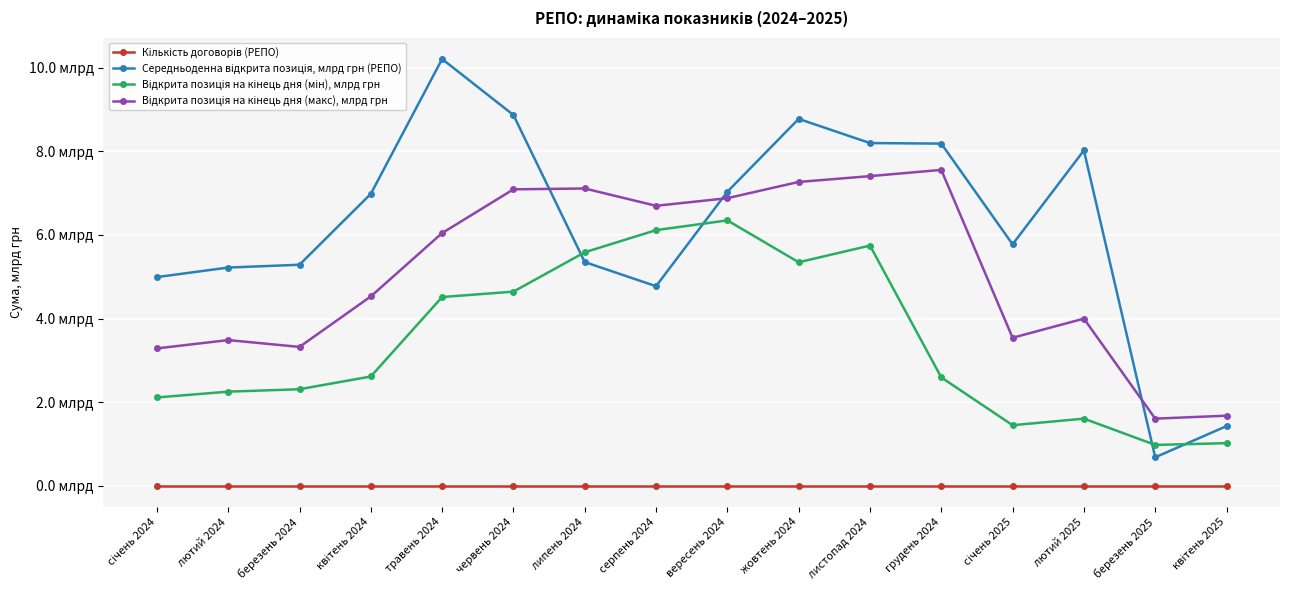

Reading left to right, list all the values displayed in this chart.

Кількість договорів (РЕПО): 0.0	0.0	0.0	0.0	0.0	0.0	0.0	0.0	0.0	0.0	0.0	0.0	0.0	0.0	0.0	0.0
Середньоденна відкрита позиція, млрд грн (РЕПО): 5.0	5.2	5.3	7.0	10.2	8.9	5.4	4.8	7.0	8.8	8.2	8.2	5.8	8.0	0.7	1.4
Відкрита позиція на кінець дня (мін), млрд грн: 2.1	2.2	2.3	2.6	4.5	4.6	5.6	6.1	6.3	5.3	5.7	2.6	1.4	1.6	1.0	1.0
Відкрита позиція на кінець дня (макс), млрд грн: 3.3	3.5	3.3	4.5	6.0	7.1	7.1	6.7	6.9	7.3	7.4	7.6	3.5	4.0	1.6	1.7